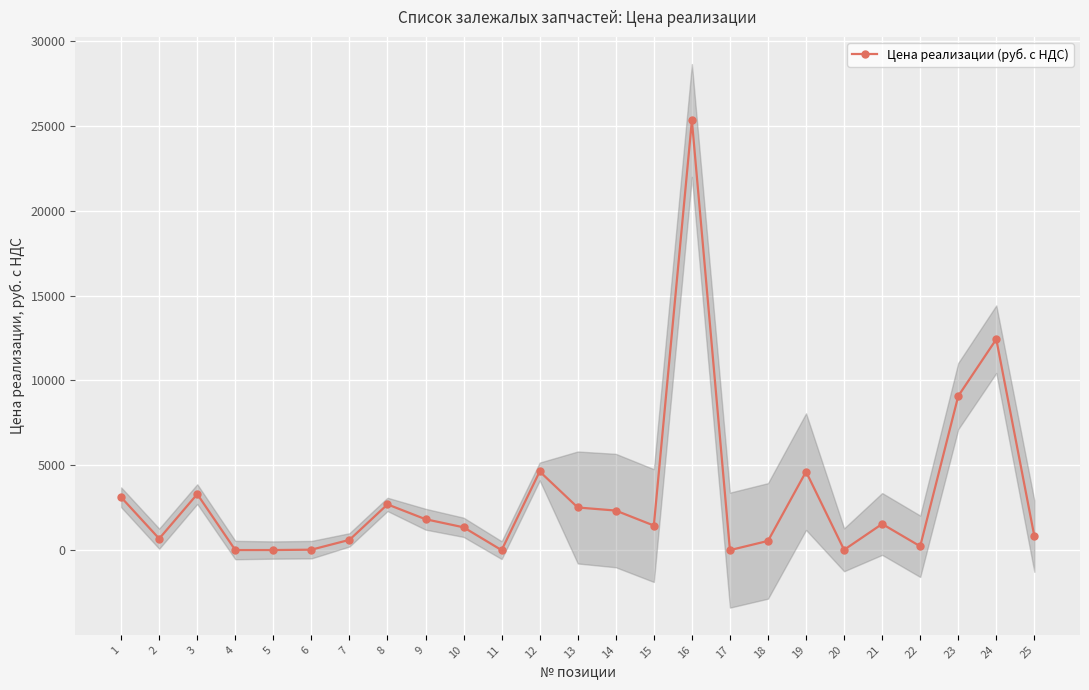

How many interior local peaks (higher than both neighbors) does the data have?

7